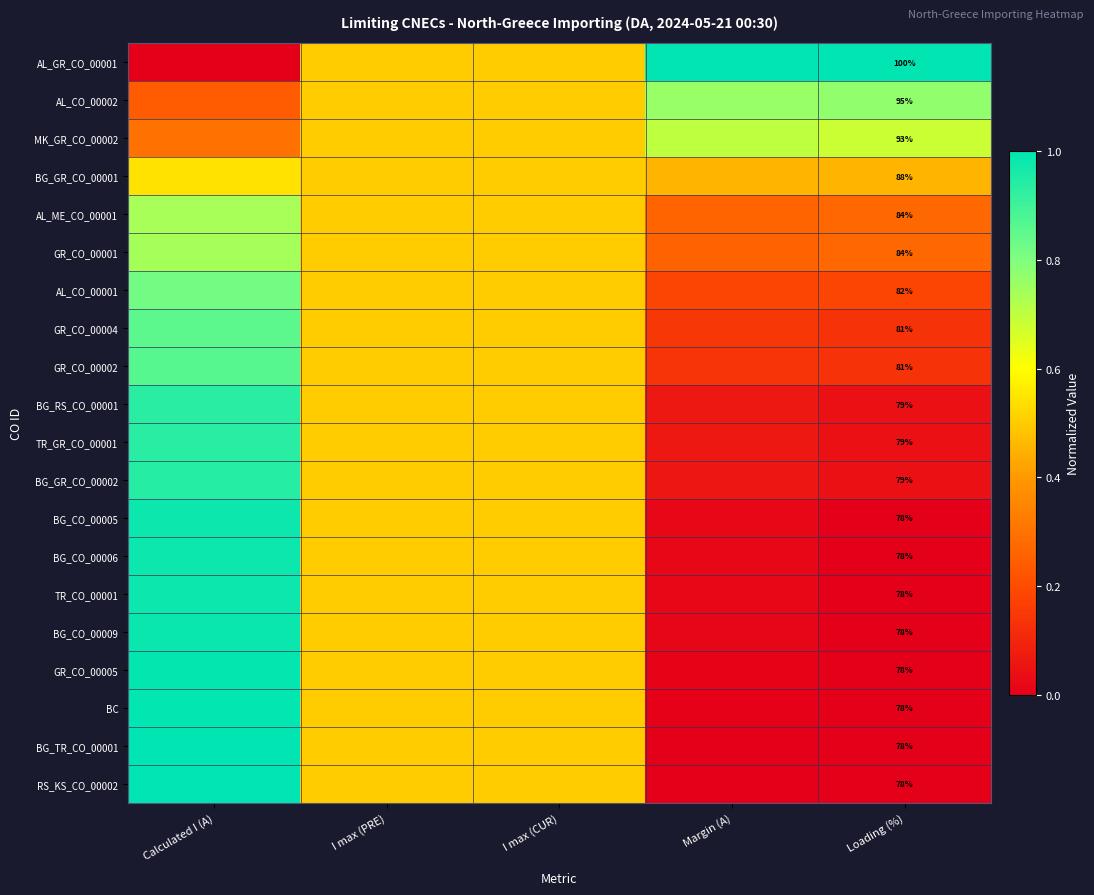

At which category does the chart reach its peak across all series?

Margin (A)